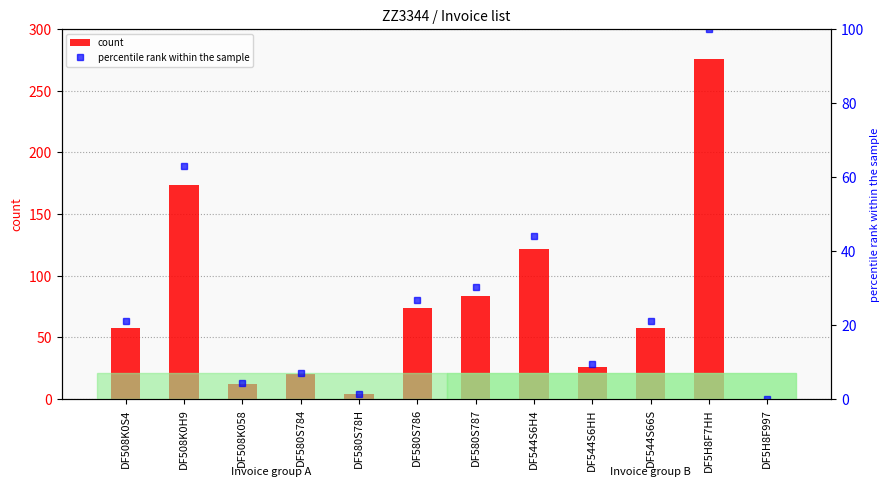

Where does the percentile rank within the sample series first go above 21?

DF508K0H9